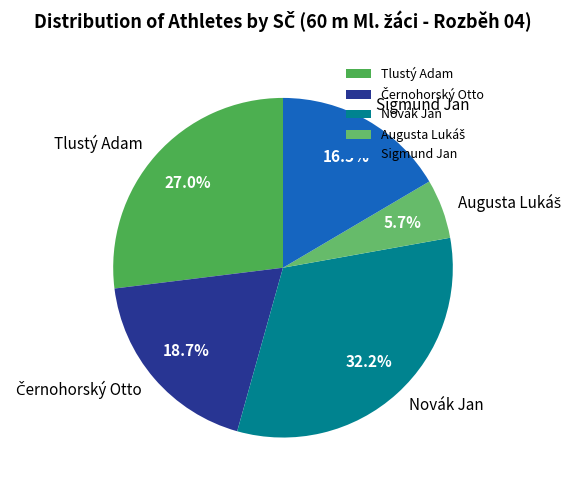

What is the ratio of the value at Novák Jan to the value at Tlustý Adam?

1.2